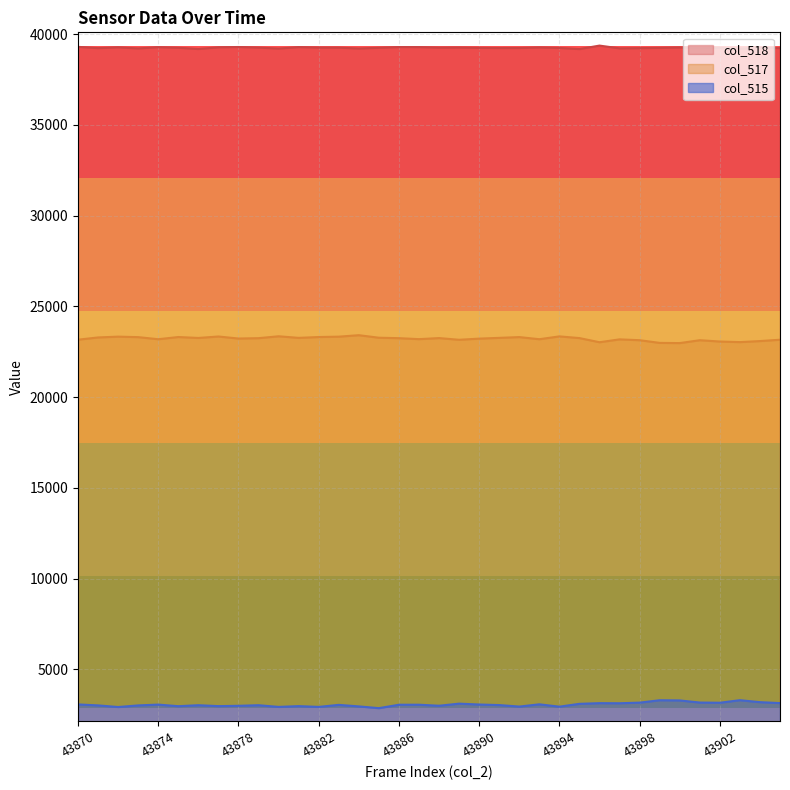

Rank the categories by value from lowest to highest.

43885, 43872, 43880, 43882, 43894, 43892, 43884, 43875, 43877, 43881, 43878, 43888, 43873, 43871, 43876, 43879, 43891, 43883, 43886, 43887, 43874, 43890, 43870, 43893, 43895, 43889, 43897, 43896, 43905, 43902, 43898, 43901, 43904, 43900, 43899, 43903